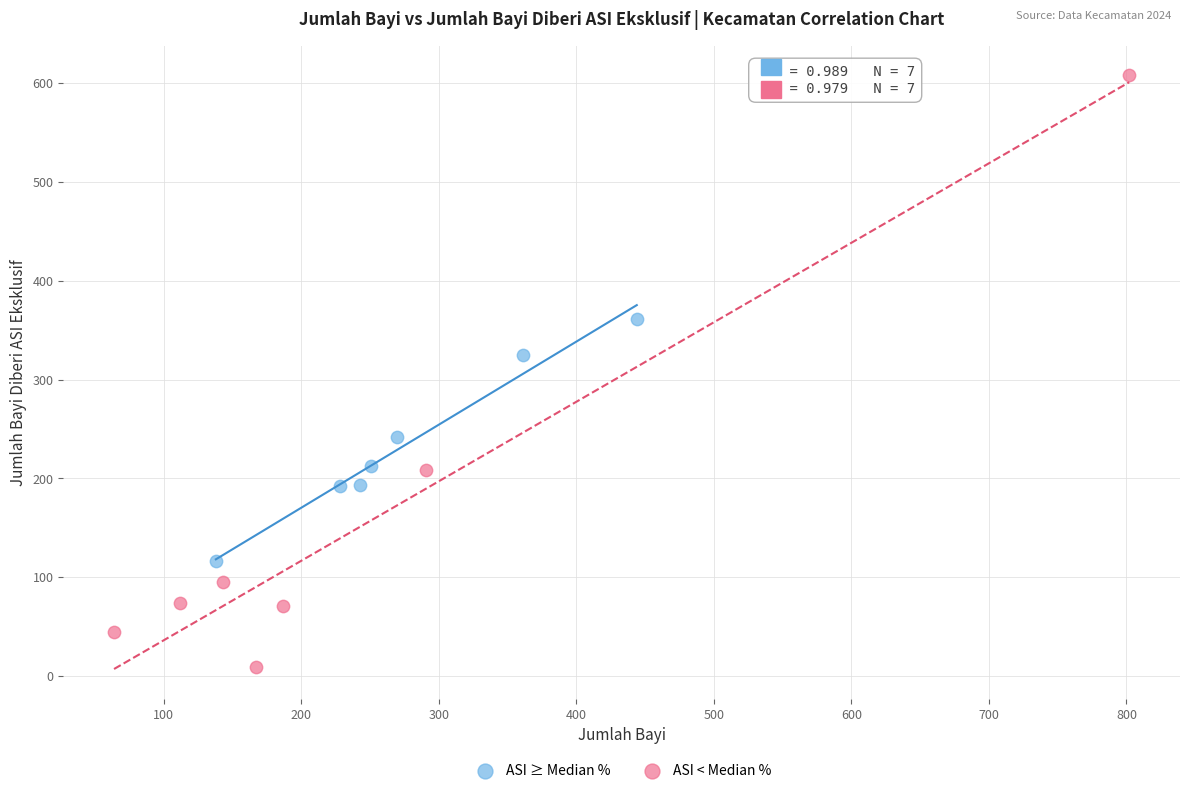

Which series reaches the minimum Y coordinate?

ASI < Median %